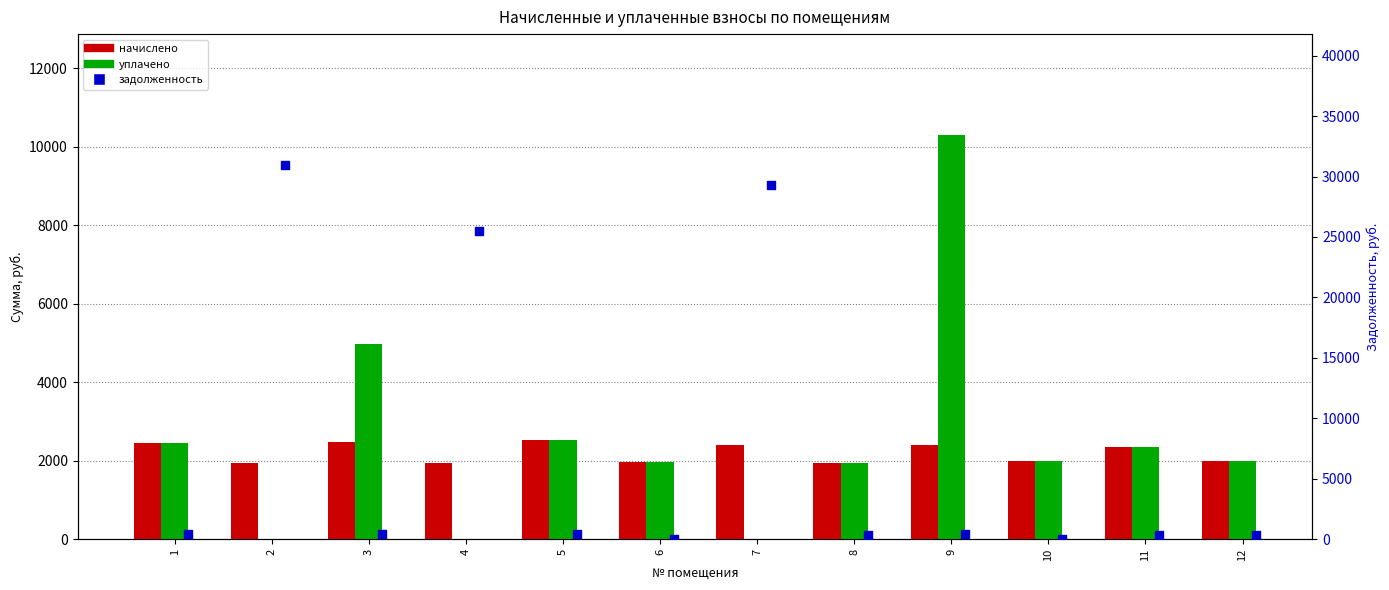

Which series has the largest total across all categories?

задолженность